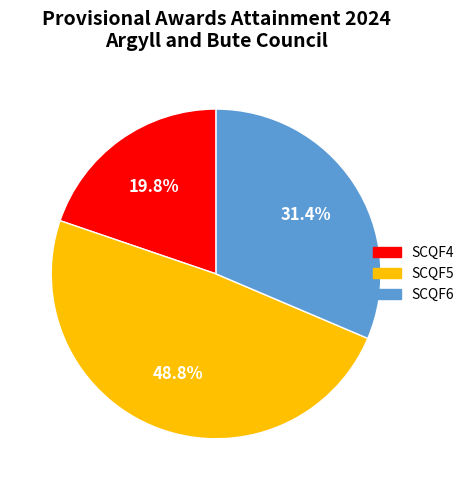

Rank the categories by value from lowest to highest.

SCQF4, SCQF6, SCQF5